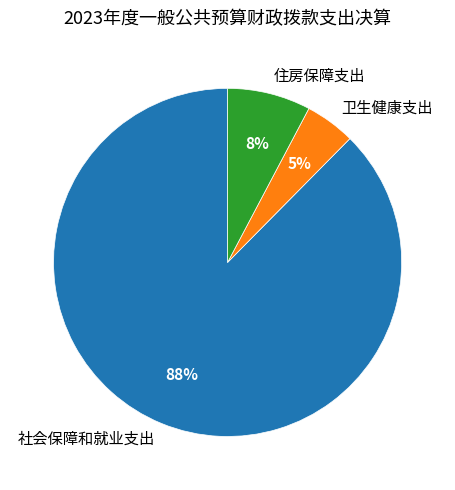

Do 住房保障支出 and 社会保障和就业支出 together represent more than half of the pie?

Yes